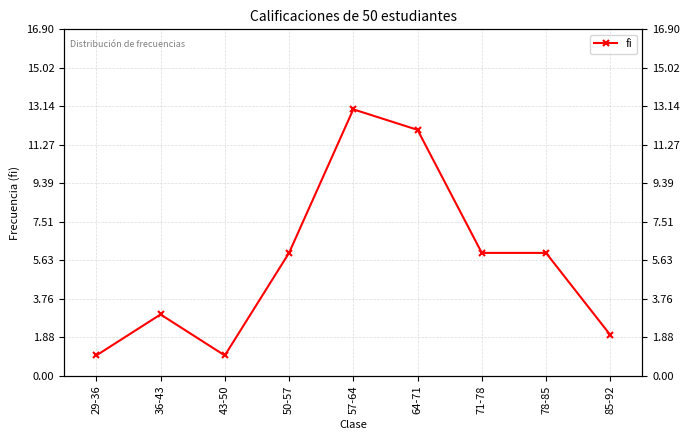

What is the sum of the values at 78-85 and 57-64?

19